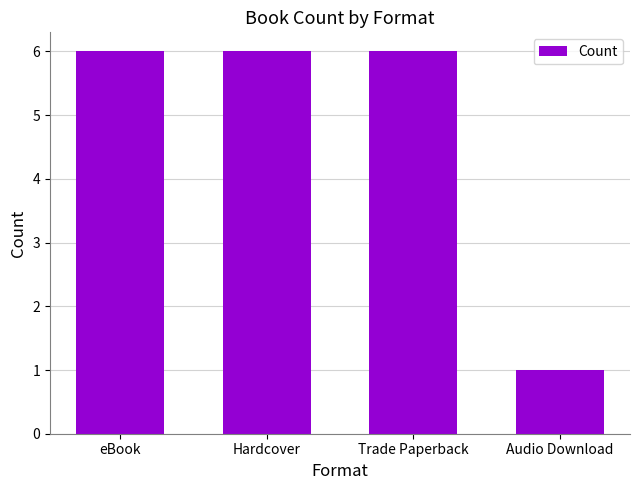

Approximately how many times larger is the value at Hardcover compared to eBook?

1.0